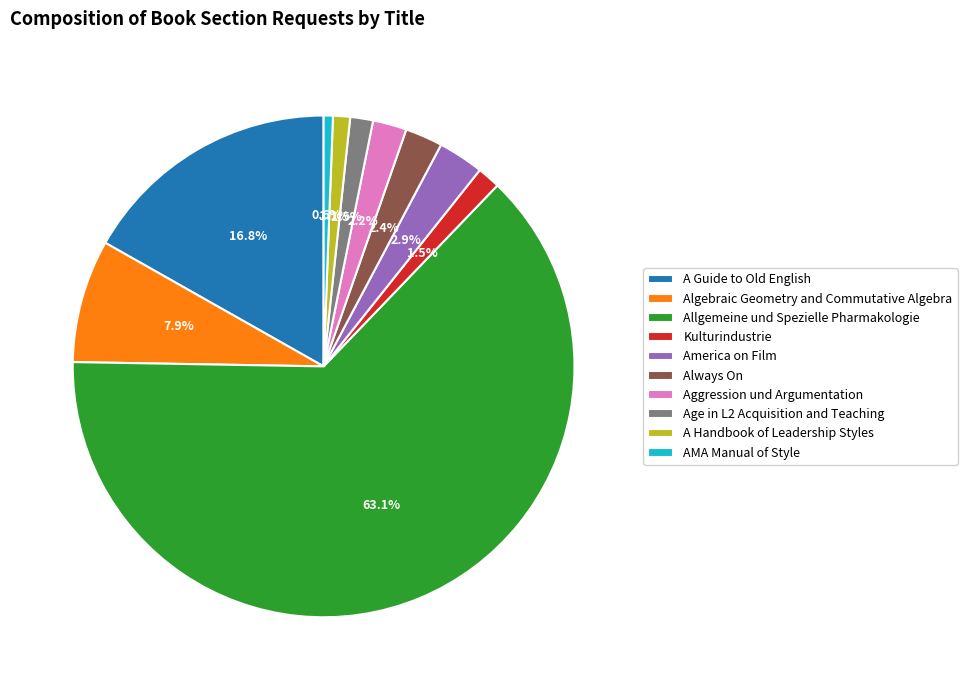

Which category has the smallest portion of the pie?

AMA Manual of Style